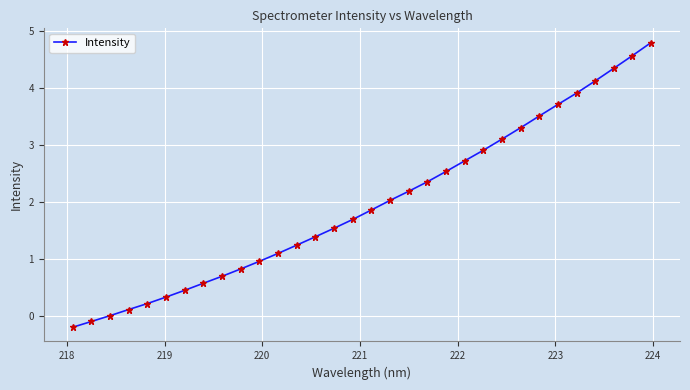

What is the maximum value shown in the chart?

4.8